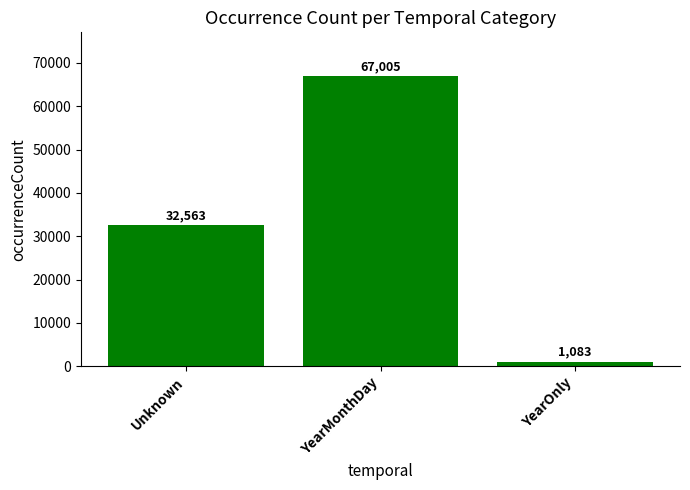

What position from the right is YearOnly?

1